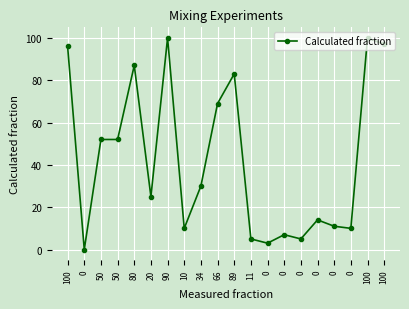

Is it true that the value at 0 is 10?

False